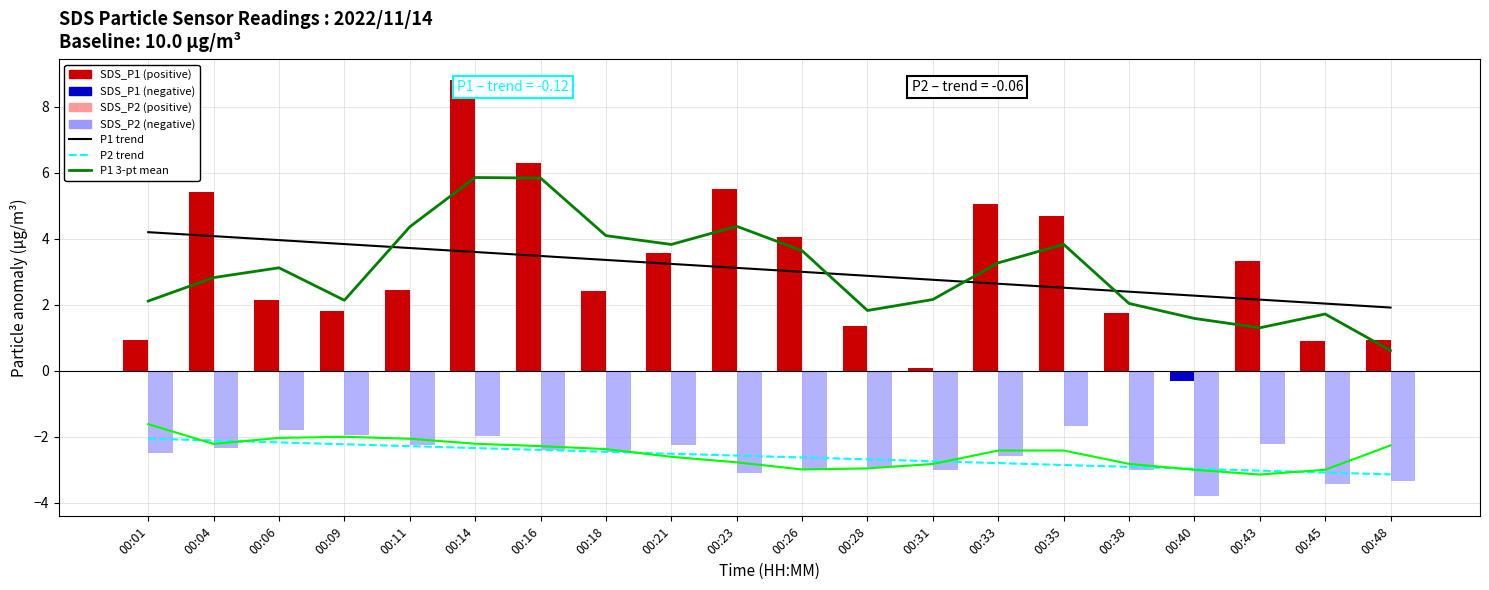

Reading left to right, list all the values displayed in this chart.

P1 trend: 4.2	4.1	4.0	3.8	3.7	3.6	3.5	3.4	3.2	3.1	3.0	2.9	2.8	2.6	2.5	2.4	2.3	2.2	2.0	1.9
P2 trend: -2.1	-2.1	-2.2	-2.2	-2.3	-2.3	-2.4	-2.5	-2.5	-2.6	-2.6	-2.7	-2.7	-2.8	-2.9	-2.9	-3.0	-3.0	-3.1	-3.1
P1 3-pt moving mean: 2.1	2.8	3.1	2.1	4.4	5.8	5.8	4.1	3.8	4.4	3.6	1.8	2.2	3.3	3.8	2.0	1.6	1.3	1.7	0.6
P2 3-pt moving mean: -1.6	-2.2	-2.0	-2.0	-2.1	-2.2	-2.3	-2.4	-2.6	-2.8	-3.0	-3.0	-2.8	-2.4	-2.4	-2.8	-3.0	-3.1	-3.0	-2.3
SDS_P1: 0.9	5.4	2.1	1.8	2.4	8.8	6.3	2.4	3.6	5.5	4.1	1.3	0.1	5.1	4.7	1.8	-0.3	3.3	0.9	0.9
SDS_P2: -2.5	-2.3	-1.8	-1.9	-2.2	-2.0	-2.4	-2.5	-2.2	-3.1	-3.0	-2.9	-3.0	-2.6	-1.7	-3.0	-3.8	-2.2	-3.4	-3.3